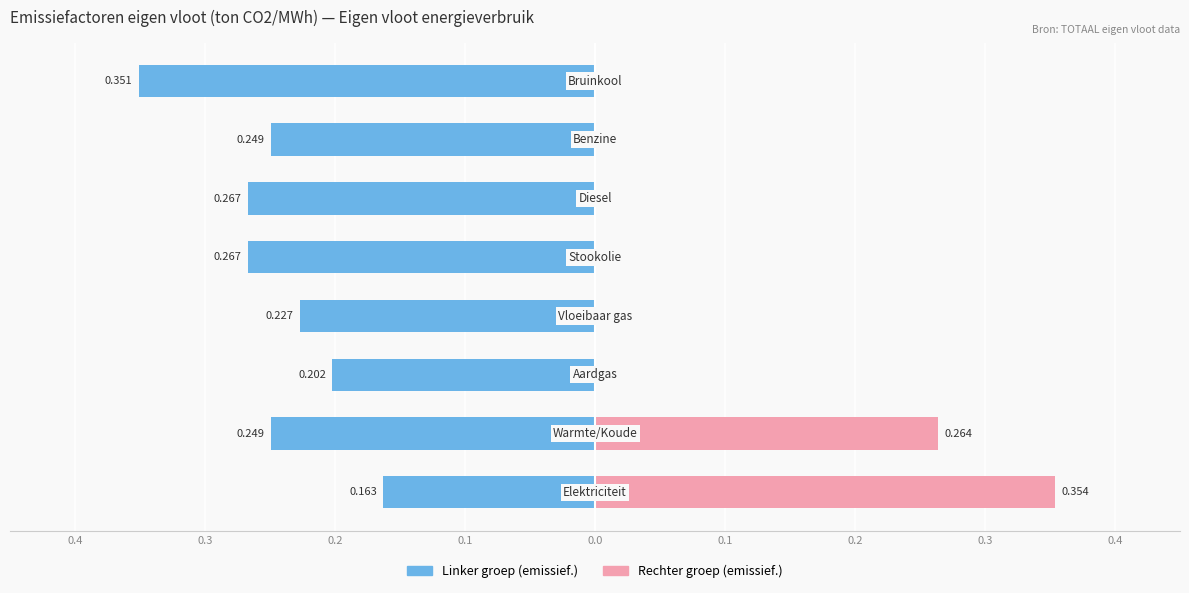

Is the value of Emissiefactor (rechter groep) at 0.2 greater than the value of Emissiefactor (linker groep) at 0.3?

Yes